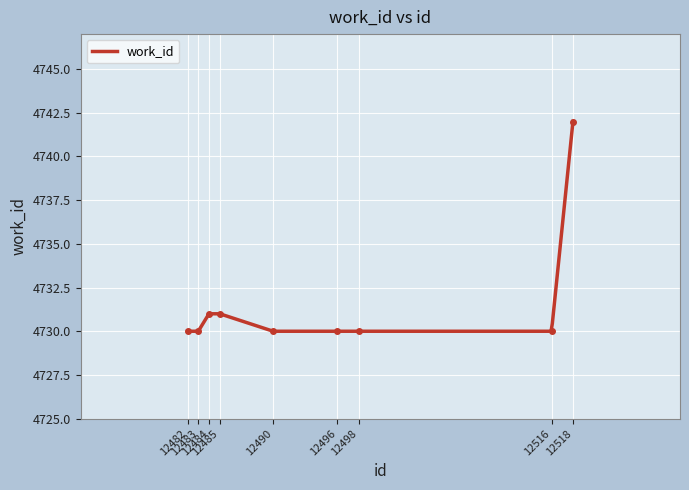

True or false: the data has more than 1 interior local peaks.

False